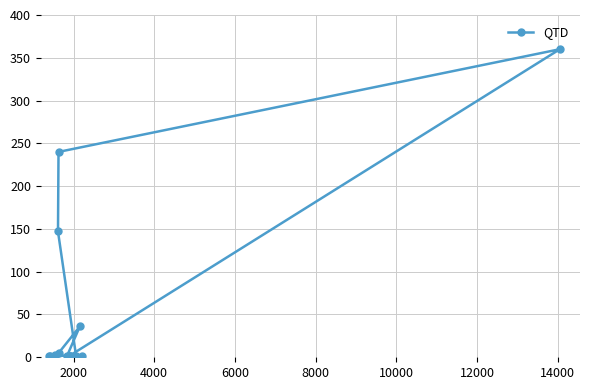

Is this an area chart (filled region under the line)?

No